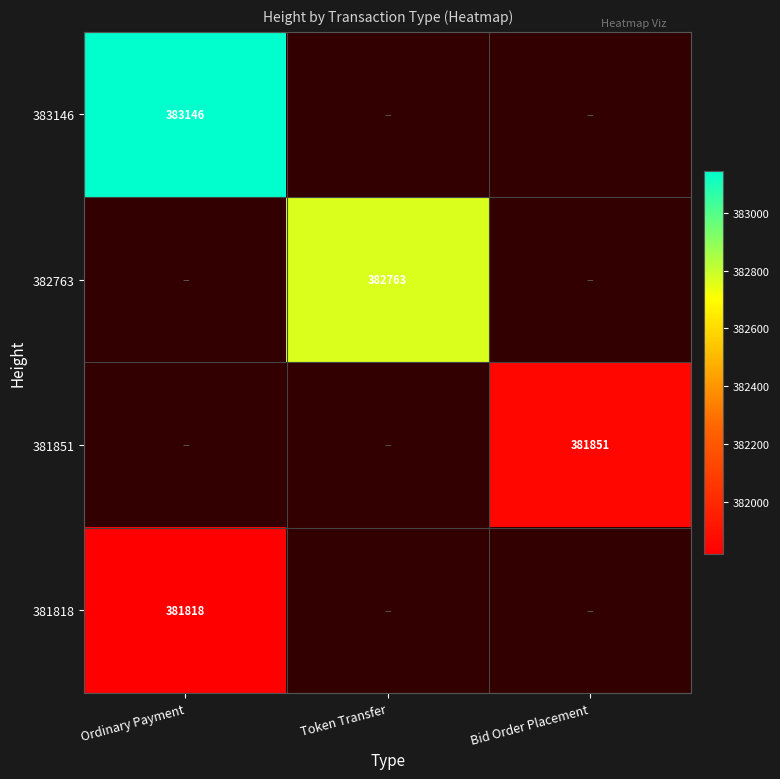

True or false: 382763 has a value of 132856 at Token Transfer.

False